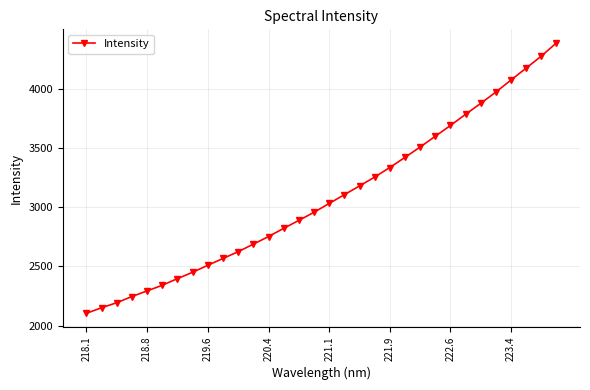

How many categories are shown in the chart?

32